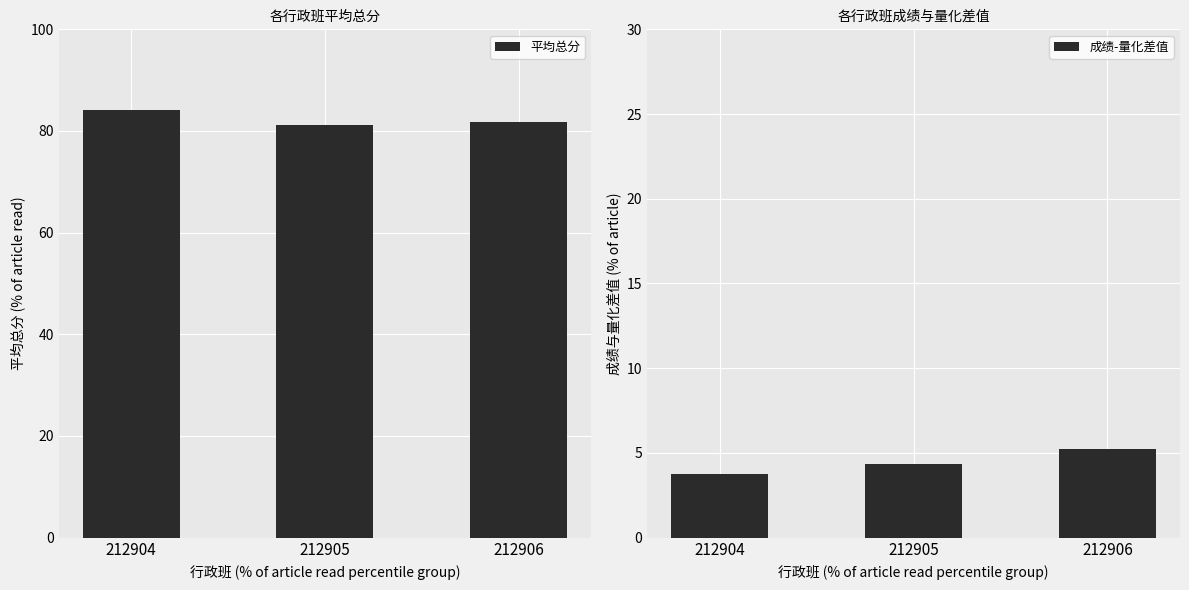

Count the number of data series in this chart.

2